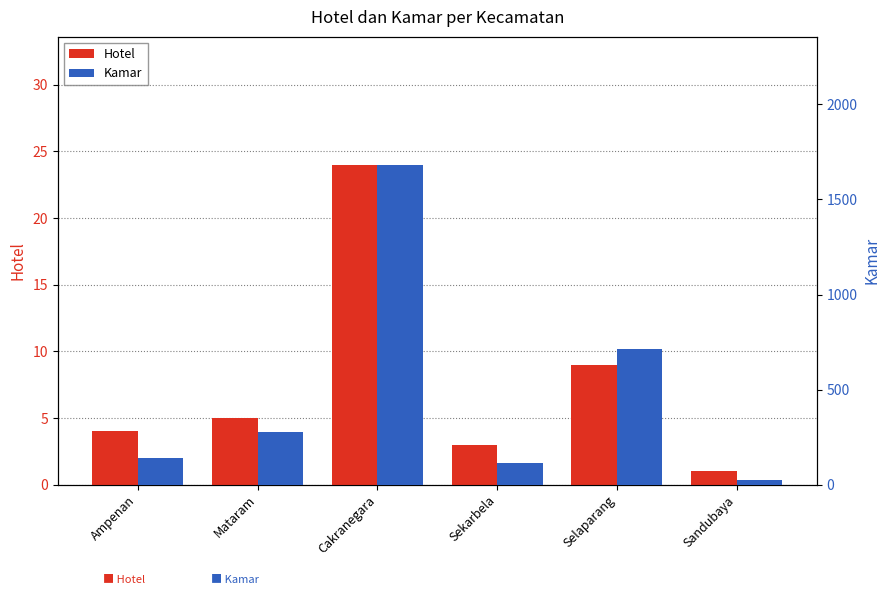

Rank the categories by Kamar value from lowest to highest.

Sandubaya, Sekarbela, Ampenan, Mataram, Selaparang, Cakranegara